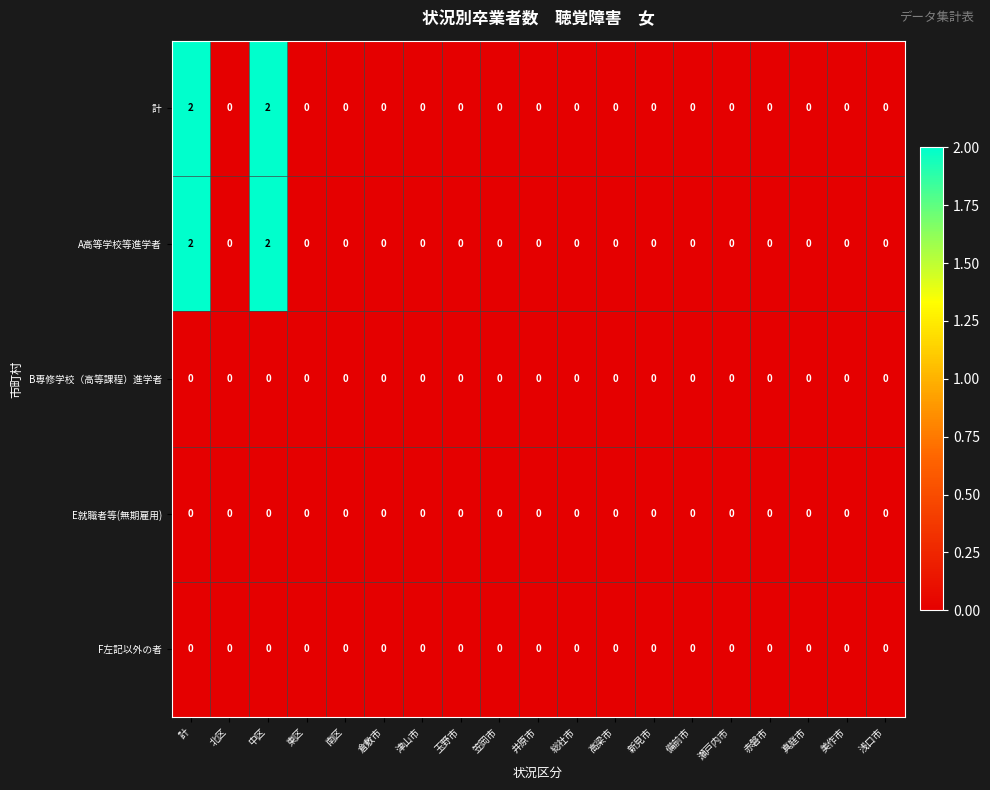

What is the greatest value displayed?

2